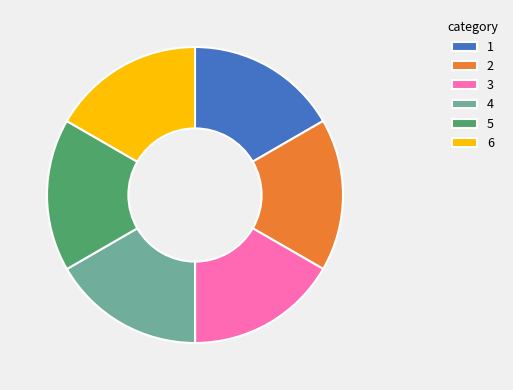

What is the ratio of the value at 3 to the value at 2?

1.0